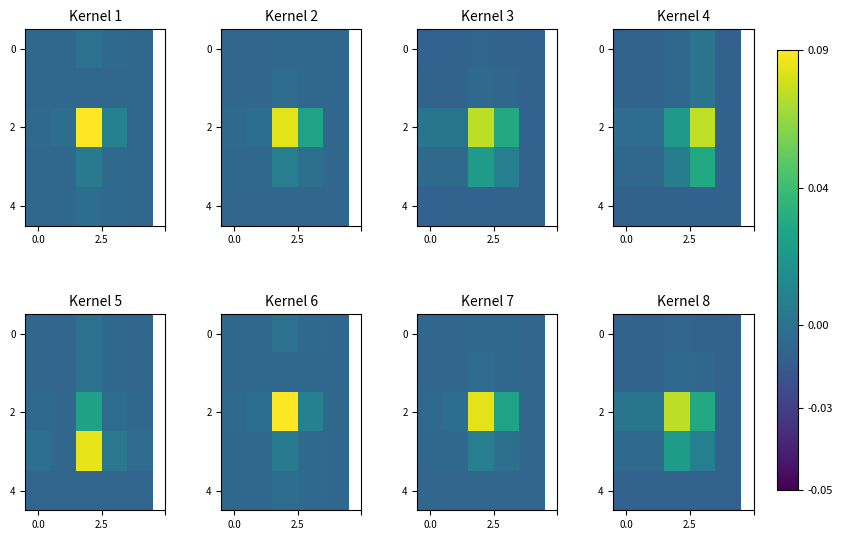

Is it true that row_0 equals -0.0 at 4?

True